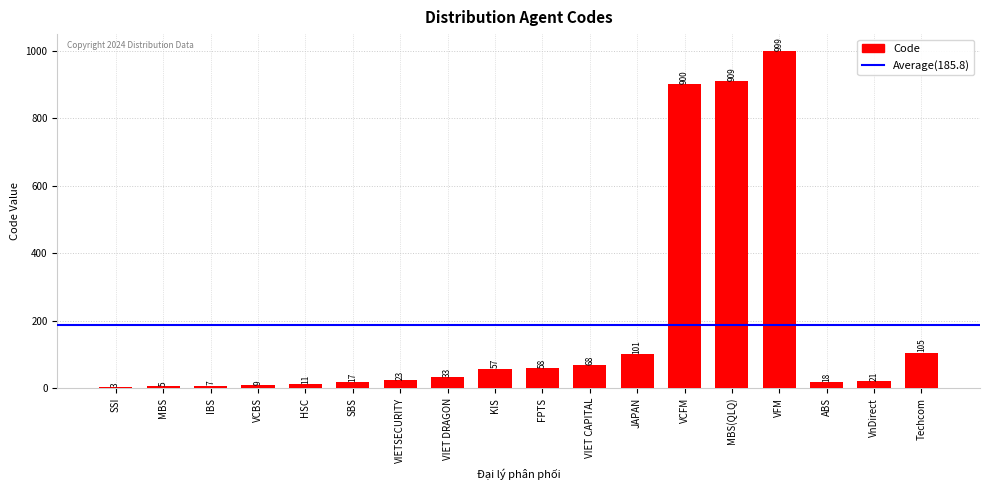

Is it true that the value at FPTS is 58?

True